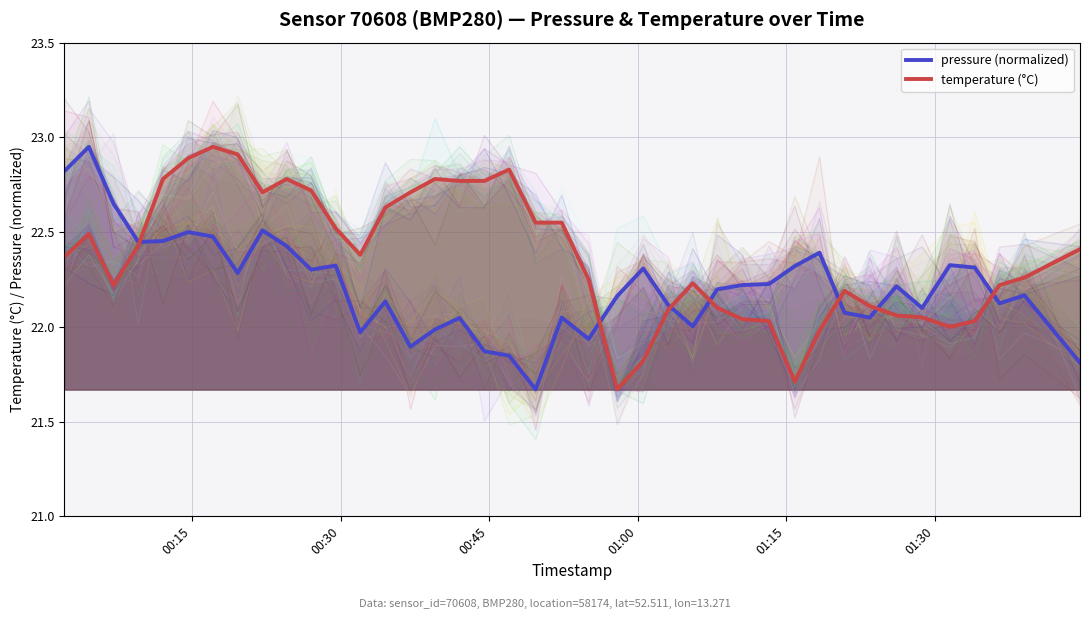

How many interior local valleys does the temperature (°C) series have?

6